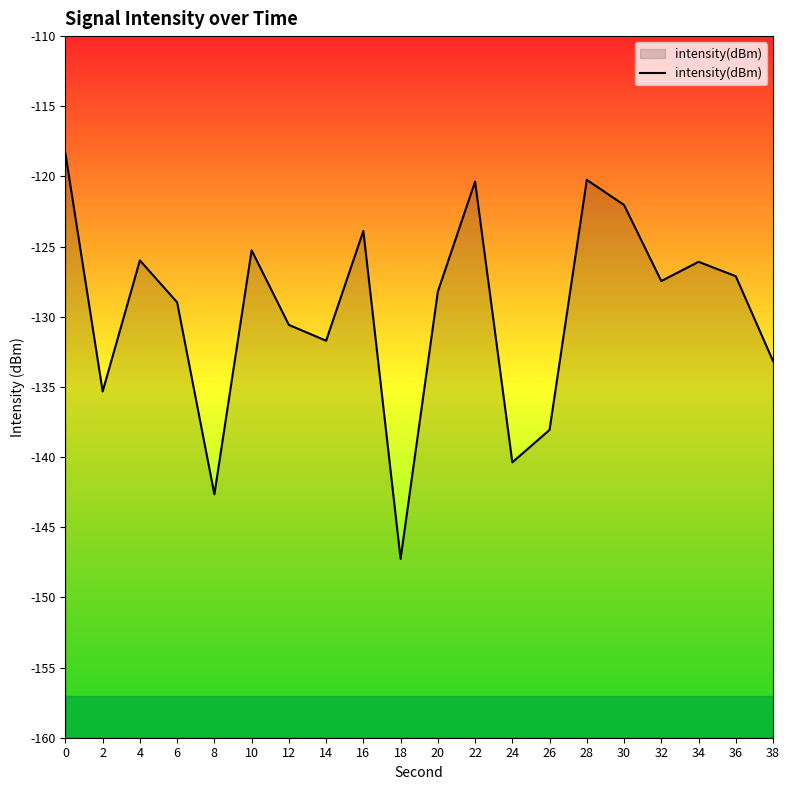

What is the value of the 8th point from the left?

-131.7